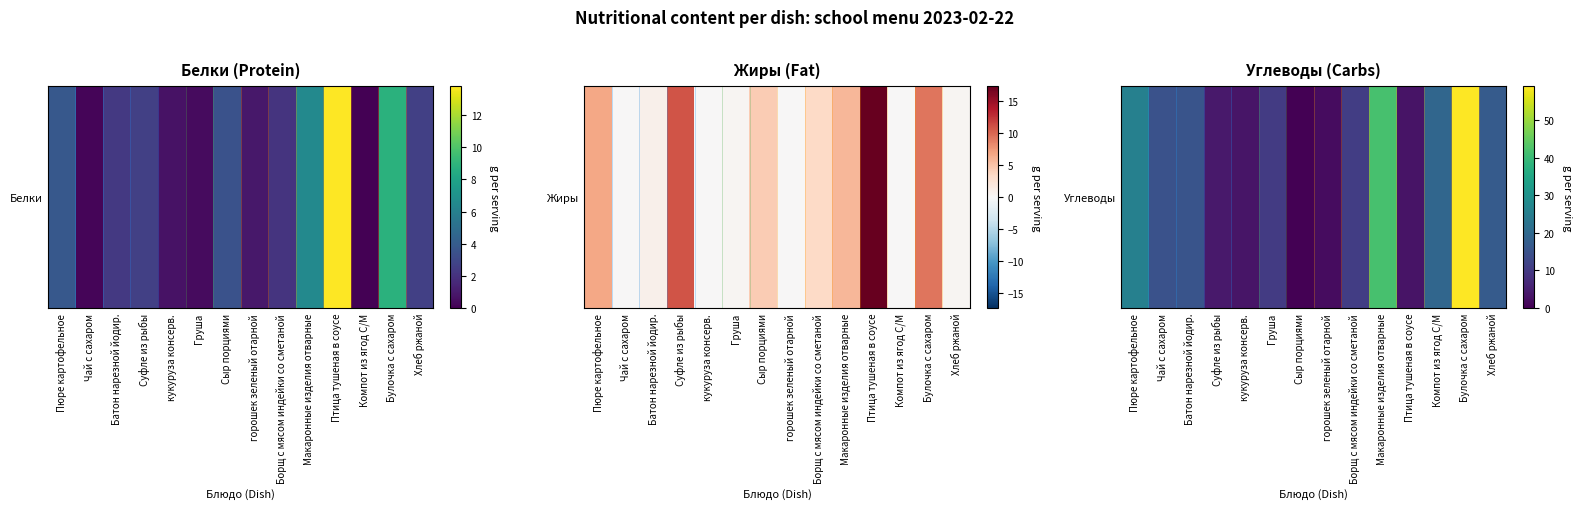

Count the number of categories in the chart.

14